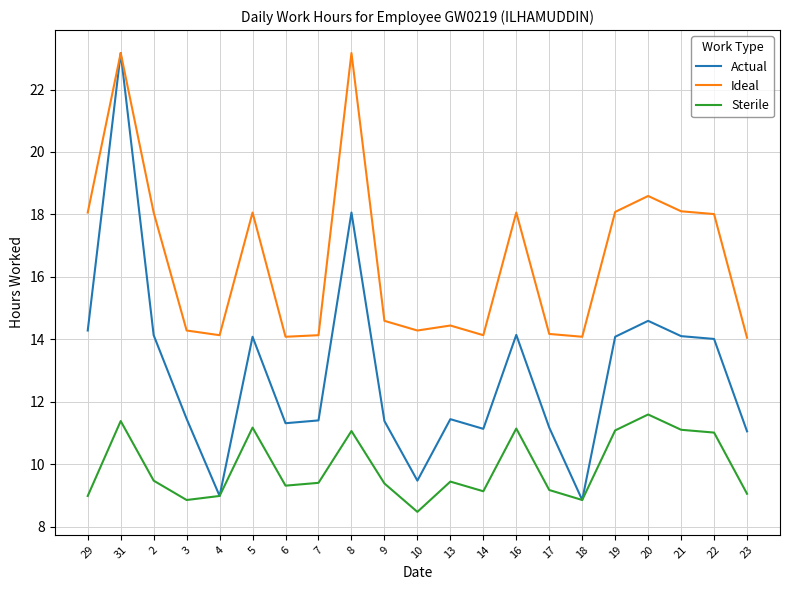

List the series in order of their overall mean, highest first.

Ideal, Actual, Sterile